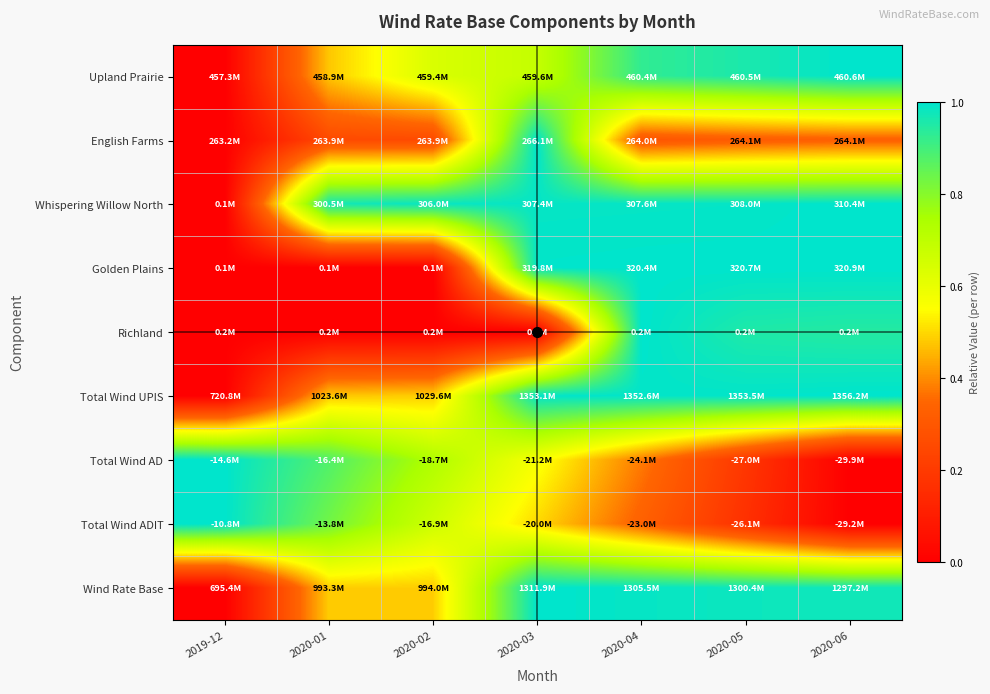

What is the spread (max minus min) of values at 2020-05?

0.8